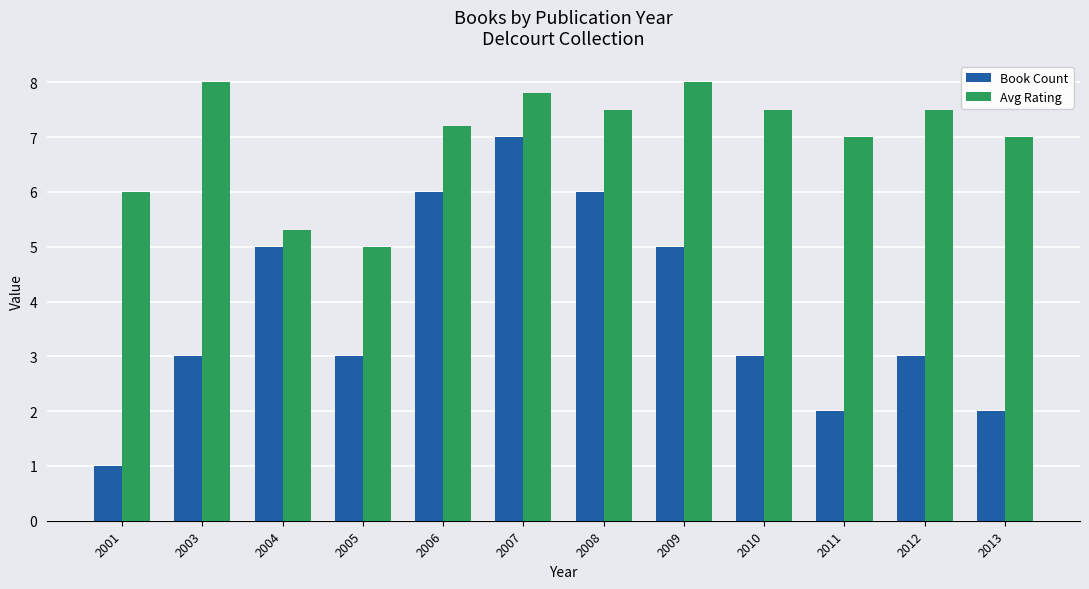

What is the difference between the highest and lowest values at 2008?

1.5